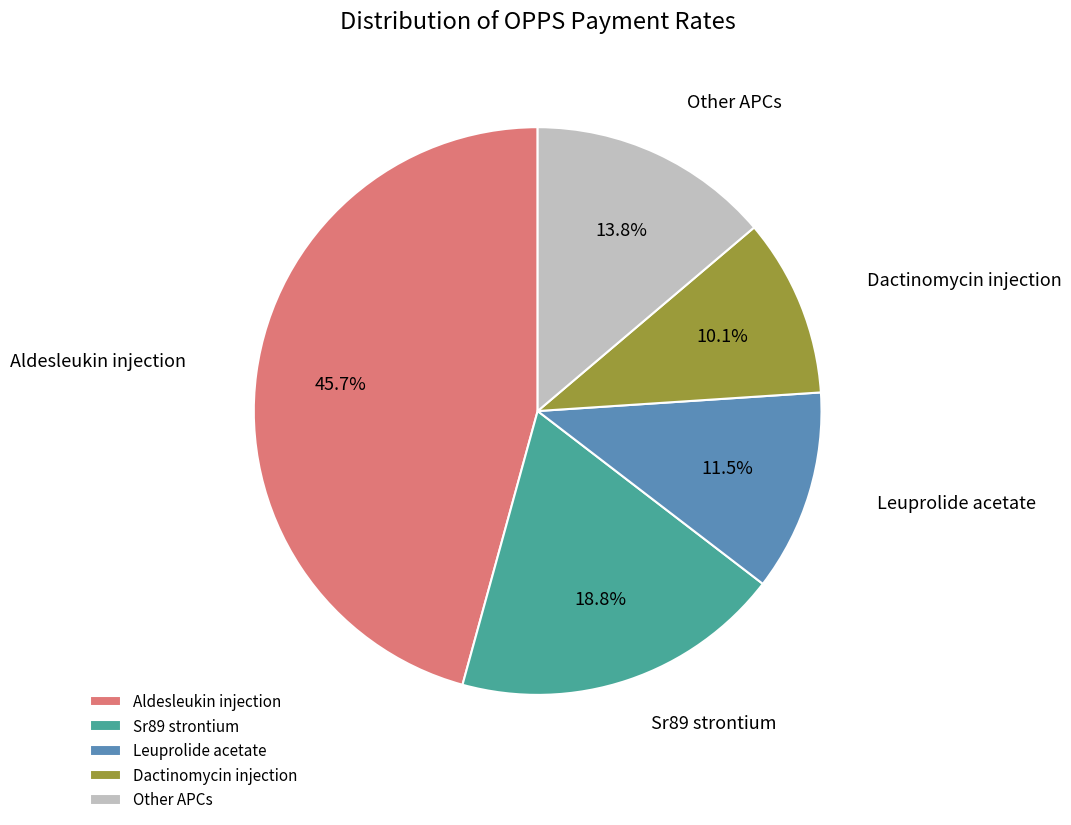

To the nearest percent, what is the difference between the largest and smallest slice percentages?

36%